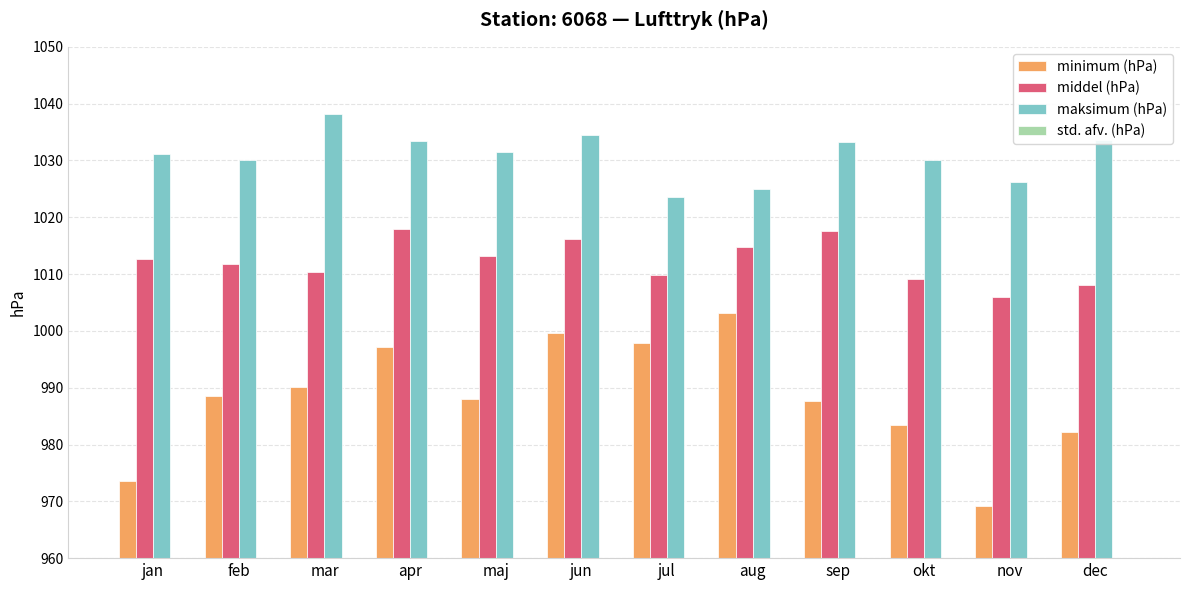

How many data points in maksimum (hPa) are less than 1031?

5